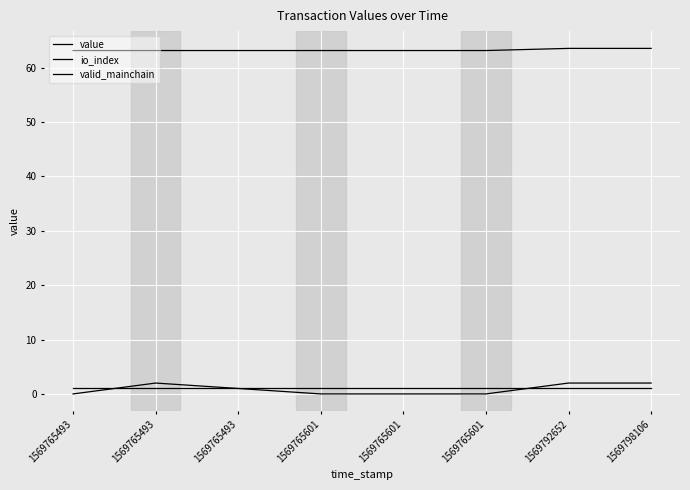

What is the maximum value for io_index?

2.0